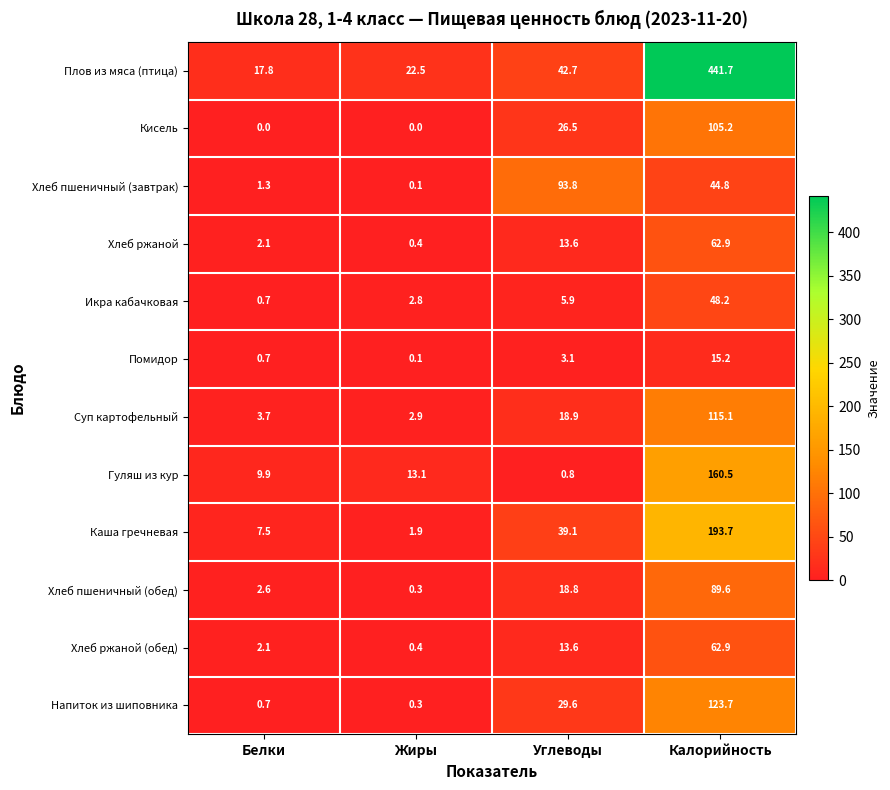

What is the spread (max minus min) of values at Белки?

17.8